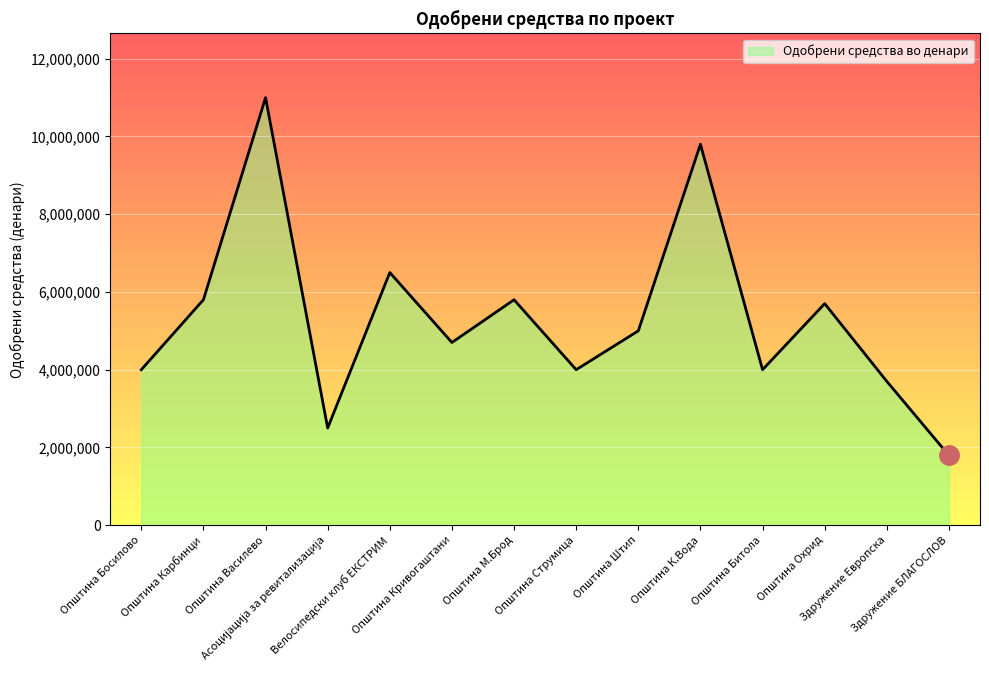

How many interior local valleys (lower than both neighbors) does the data have?

4